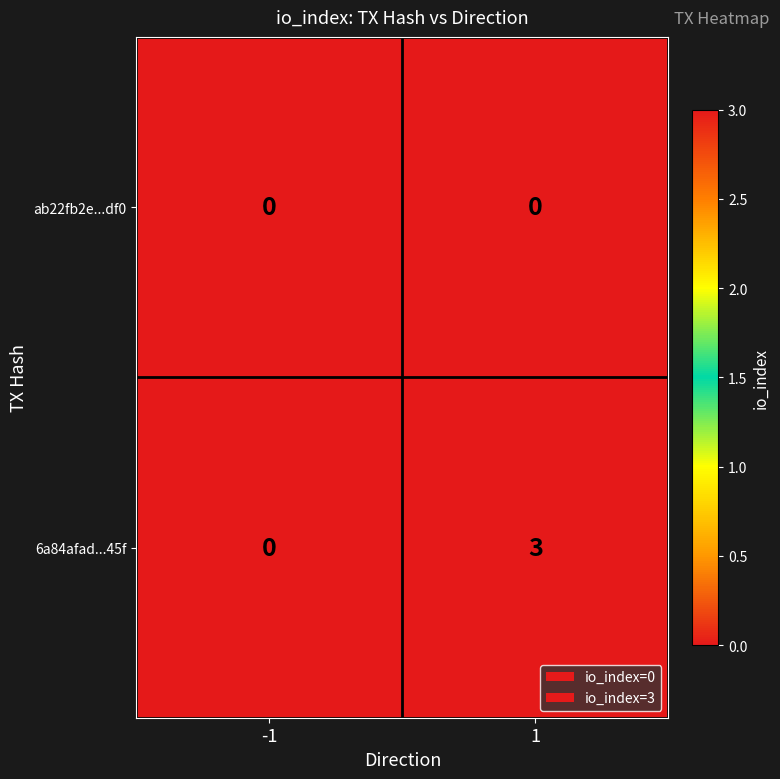

Reading left to right, list all the values displayed in this chart.

ab22fb2e...df0: -1=0	1=0
6a84afad...45f: -1=0	1=3